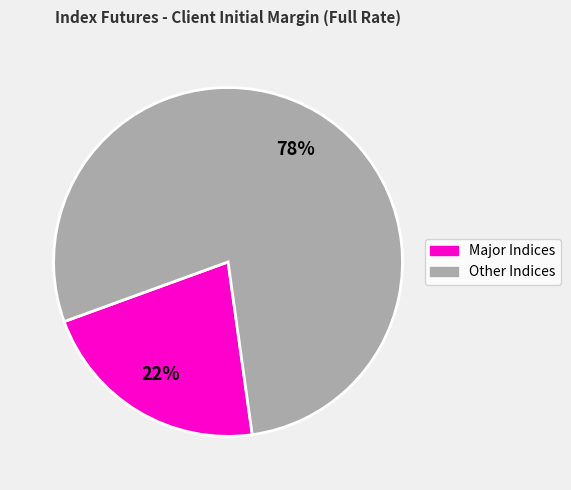

To the nearest percent, what percentage of the pie is Other Indices?

78%